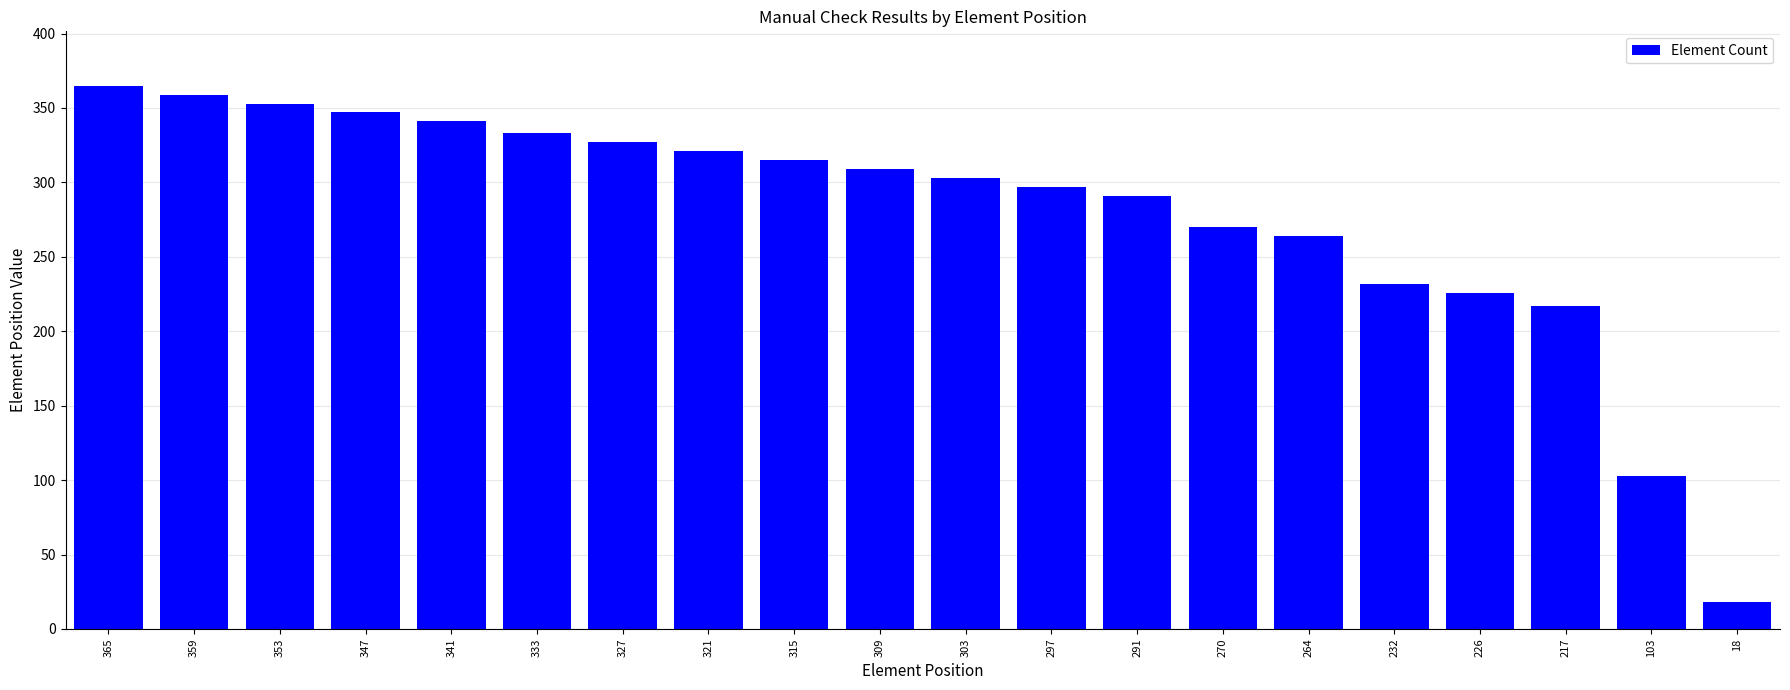

At which category does the chart reach its minimum across all series?

18